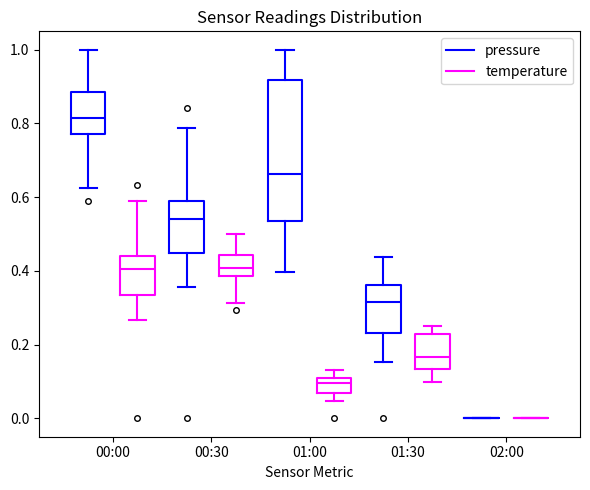

Reading left to right, read every box against the y-axis: the position of its median line, the range the box covers, and the ends of its whiskers. The values are not printed on the chart, so give them approximately, as read against the axis.

00:00 (pressure): median 0.82, box 0.78 to 0.88, whiskers 0.62 to 1.00
00:00 (temperature): median 0.40, box 0.34 to 0.44, whiskers 0.26 to 0.60
00:30 (pressure): median 0.54, box 0.44 to 0.58, whiskers 0.36 to 0.78
00:30 (temperature): median 0.40, box 0.38 to 0.44, whiskers 0.32 to 0.50
01:00 (pressure): median 0.66, box 0.54 to 0.92, whiskers 0.40 to 1.00
01:00 (temperature): median 0.10 (inside the box), box 0.06 to 0.10, whiskers 0.04 to 0.14
01:30 (pressure): median 0.32, box 0.24 to 0.36, whiskers 0.16 to 0.44
01:30 (temperature): median 0.16, box 0.14 to 0.22, whiskers 0.10 to 0.26
02:00 (pressure): box collapsed to a line at 0.00, whiskers 0.00 to 0.00
02:00 (temperature): box collapsed to a line at 0.00, whiskers 0.00 to 0.00